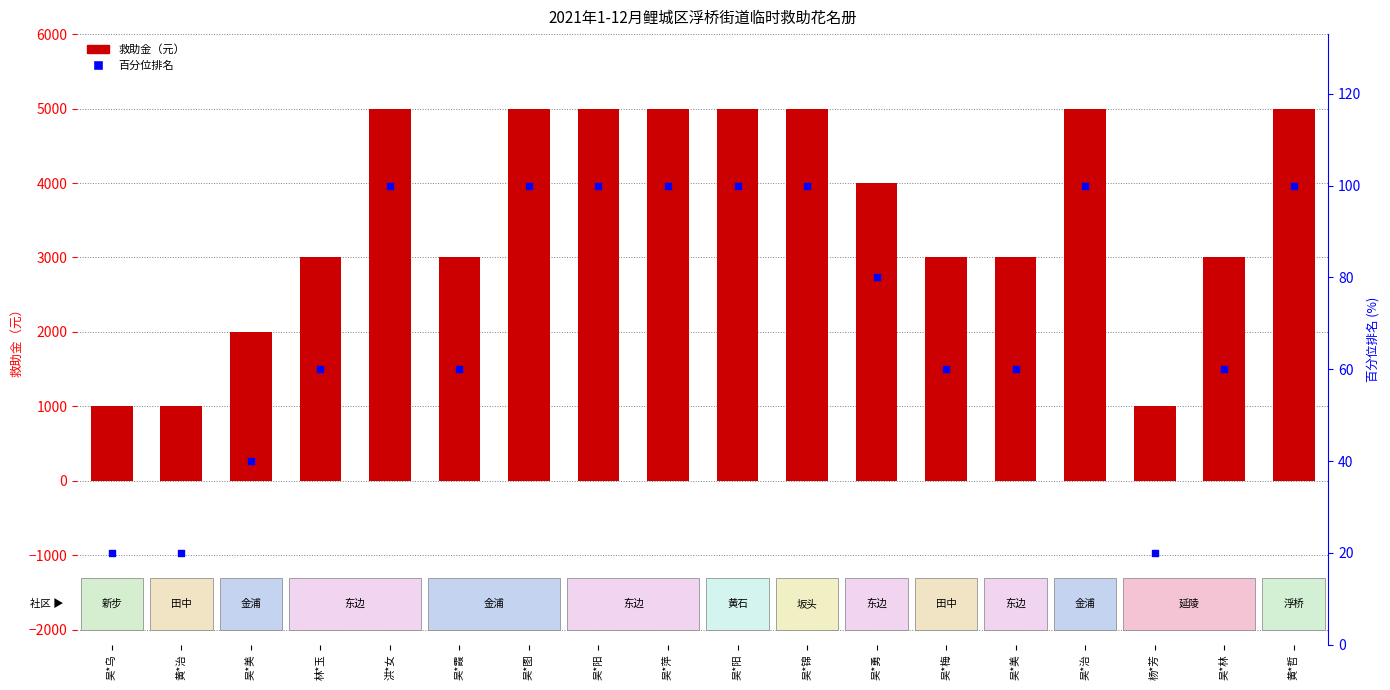

Which series has the widest spread of Y values?

救助金（元）